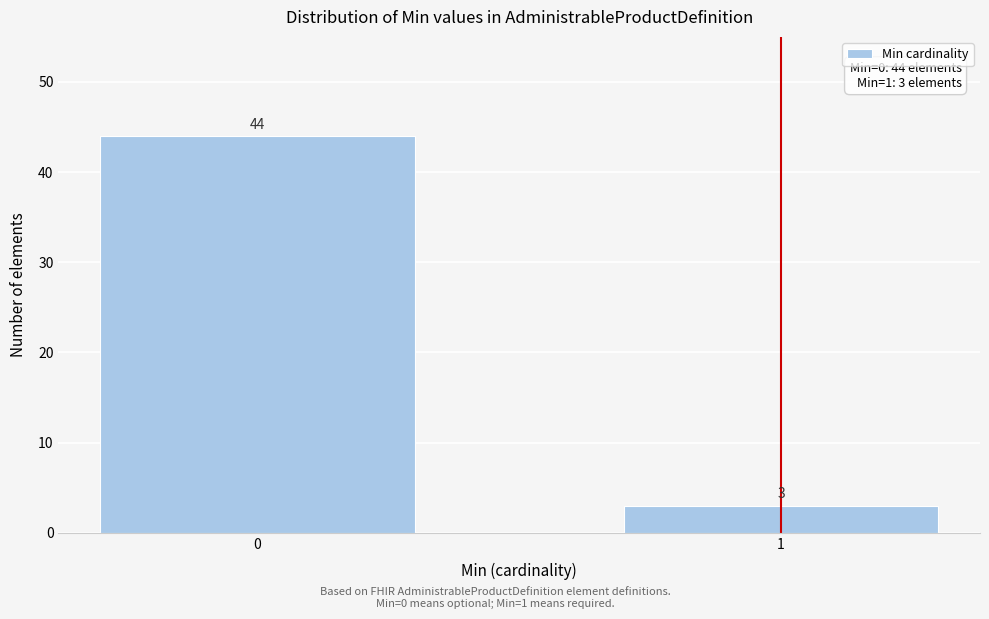

Reading left to right, list all the values displayed in this chart.

0=44	1=3